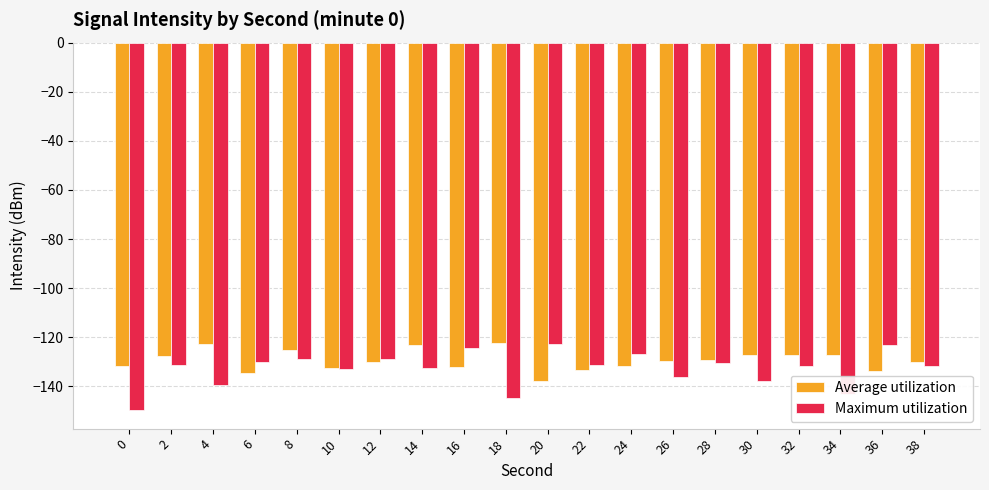

What is the lowest value of the Maximum utilization series?

-149.7